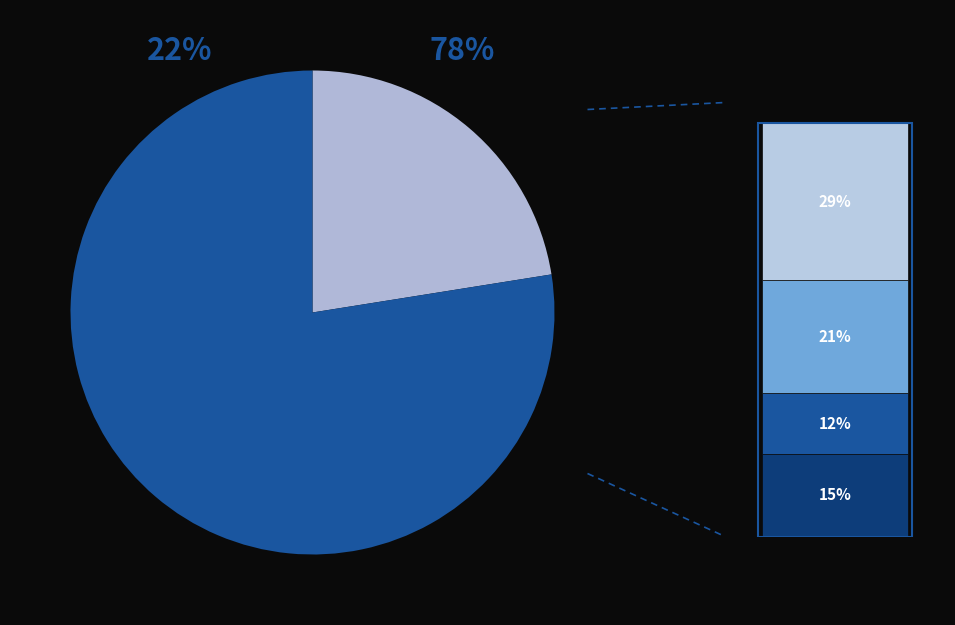

True or false: 2019 accounts for 19% of the total.

False